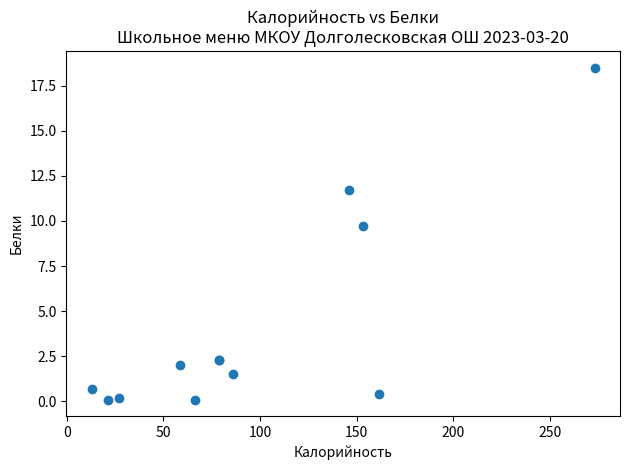

What Y value in the scatter plot is closest to 9?

9.7